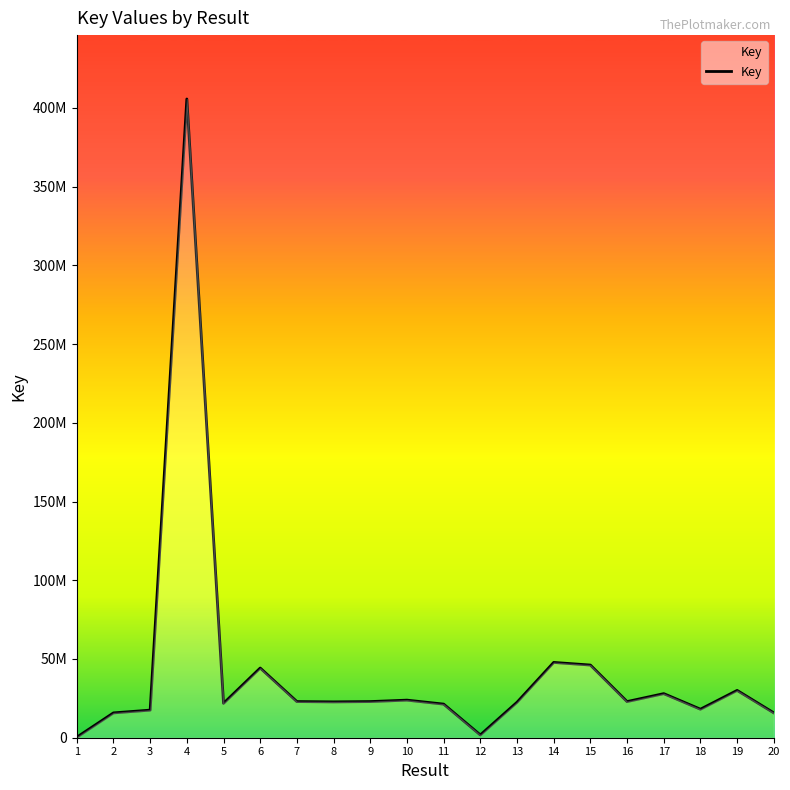

What is the greatest value displayed?

405634710